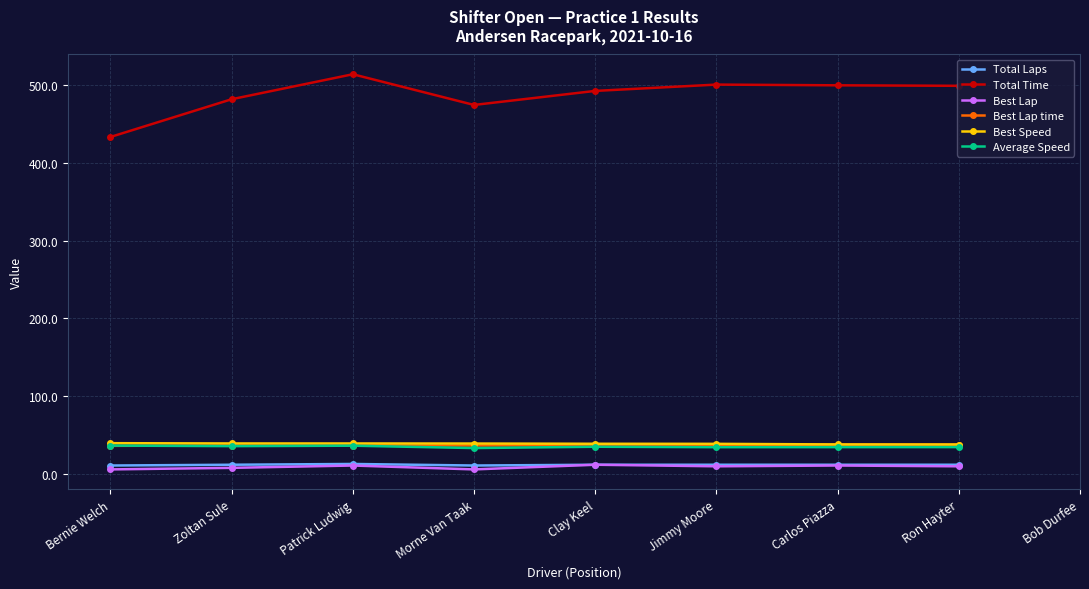

What is the spread (max minus min) of values at Ron Hayter?

488.7